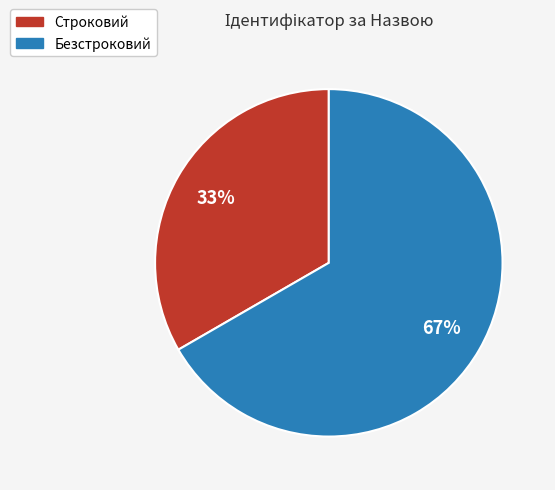

How many segments does this pie chart have?

2